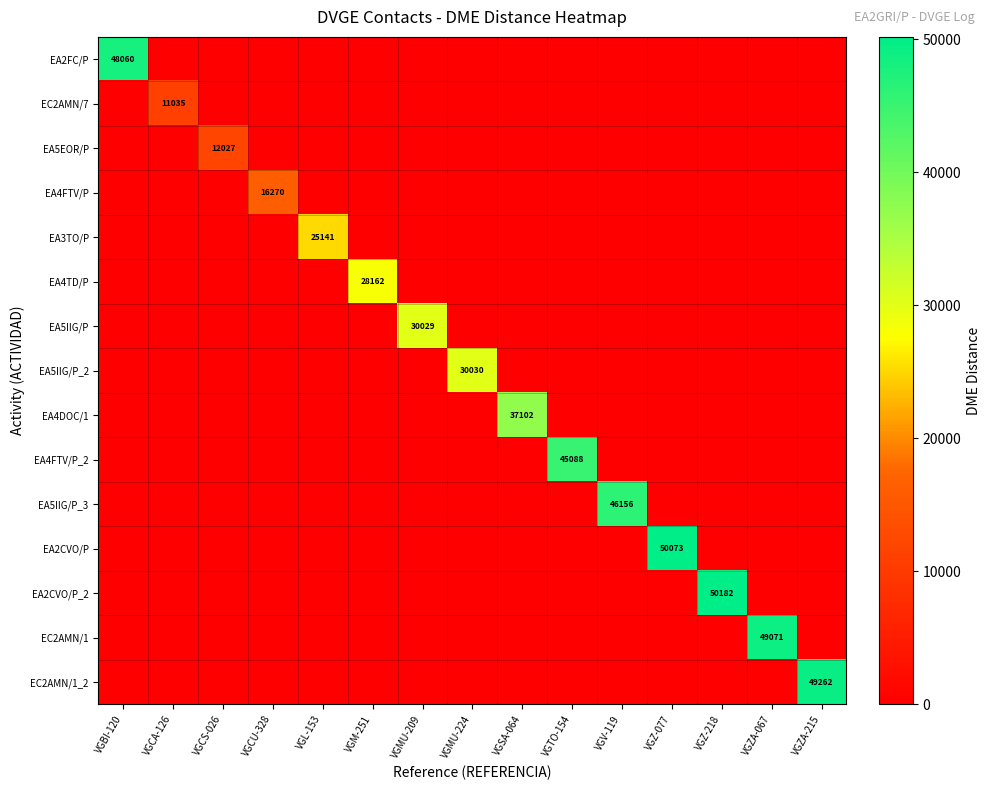

What is the total value across all series at VGCA-126?

11035